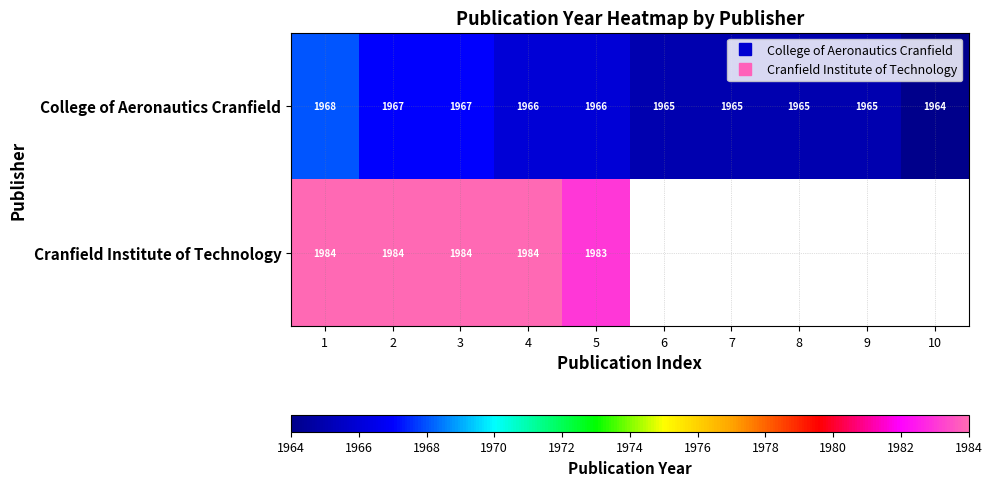

What is the lowest value of the Cranfield Institute of Technology series?

1983.0